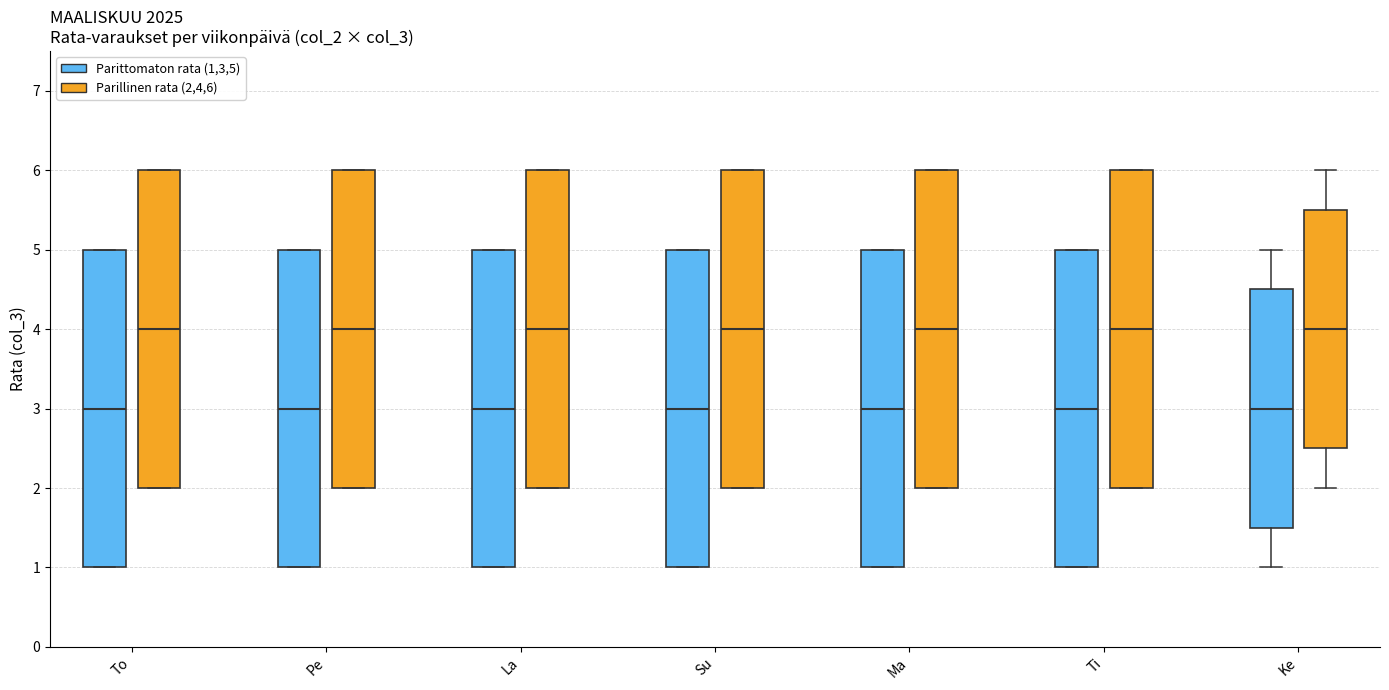

Reading left to right, read every box against the y-axis: the position of its median line, the range the box covers, and the ends of its whiskers. The values are not printed on the chart, so give them approximately, as read against the axis.

To (Parittomaton rata (1,3,5)): median 3.0, box 1.0 to 5.0, whiskers 1.0 to 5.0
To (Parillinen rata (2,4,6)): median 4.0, box 2.0 to 6.0, whiskers 2.0 to 6.0
Pe (Parittomaton rata (1,3,5)): median 3.0, box 1.0 to 5.0, whiskers 1.0 to 5.0
Pe (Parillinen rata (2,4,6)): median 4.0, box 2.0 to 6.0, whiskers 2.0 to 6.0
La (Parittomaton rata (1,3,5)): median 3.0, box 1.0 to 5.0, whiskers 1.0 to 5.0
La (Parillinen rata (2,4,6)): median 4.0, box 2.0 to 6.0, whiskers 2.0 to 6.0
Su (Parittomaton rata (1,3,5)): median 3.0, box 1.0 to 5.0, whiskers 1.0 to 5.0
Su (Parillinen rata (2,4,6)): median 4.0, box 2.0 to 6.0, whiskers 2.0 to 6.0
Ma (Parittomaton rata (1,3,5)): median 3.0, box 1.0 to 5.0, whiskers 1.0 to 5.0
Ma (Parillinen rata (2,4,6)): median 4.0, box 2.0 to 6.0, whiskers 2.0 to 6.0
Ti (Parittomaton rata (1,3,5)): median 3.0, box 1.0 to 5.0, whiskers 1.0 to 5.0
Ti (Parillinen rata (2,4,6)): median 4.0, box 2.0 to 6.0, whiskers 2.0 to 6.0
Ke (Parittomaton rata (1,3,5)): median 3.0, box 1.5 to 4.5, whiskers 1.0 to 5.0
Ke (Parillinen rata (2,4,6)): median 4.0, box 2.5 to 5.5, whiskers 2.0 to 6.0